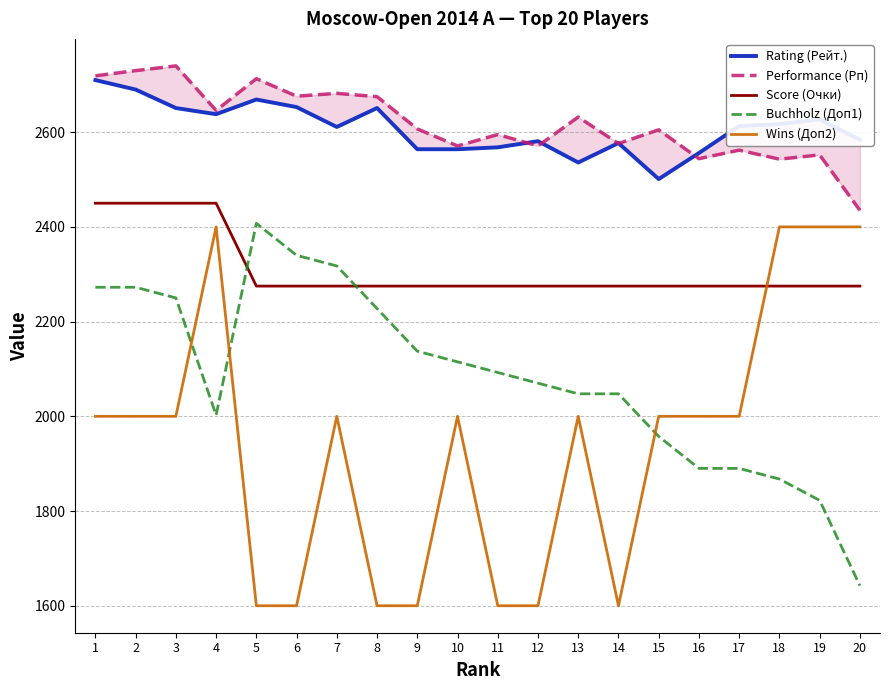

Where is the first local minimum for Wins (Доп2)?

14